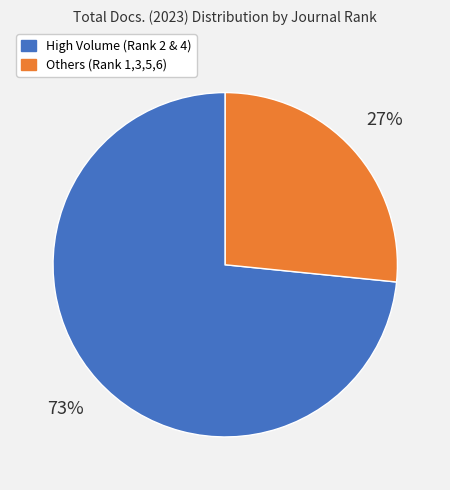

True or false: High Volume (Rank 2 & 4) accounts for 85% of the total.

False